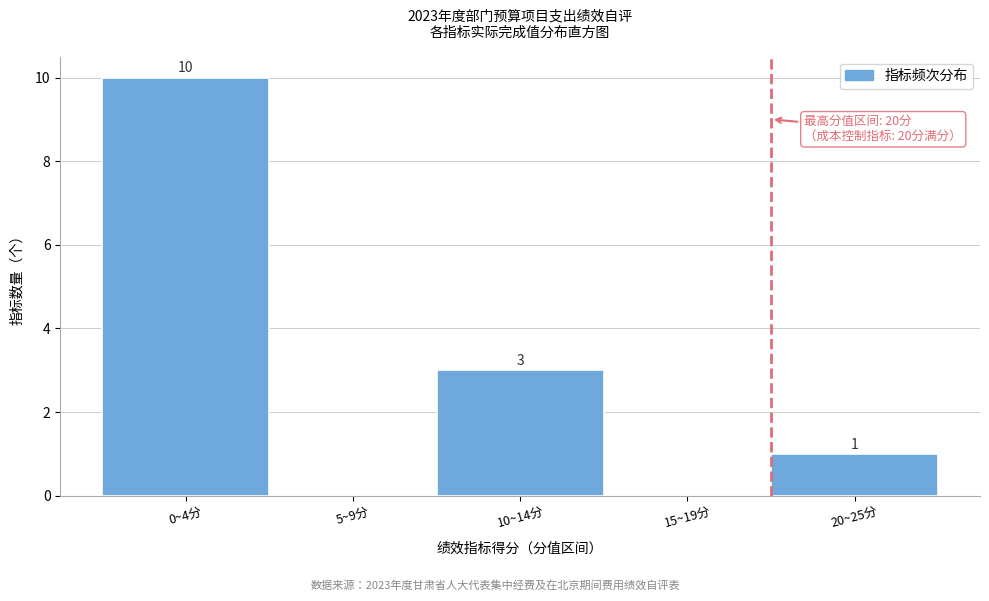

Reading right to left, transcribe all the data shown in this chart.

20~25分=1	15~19分=0	10~14分=3	5~9分=0	0~4分=10